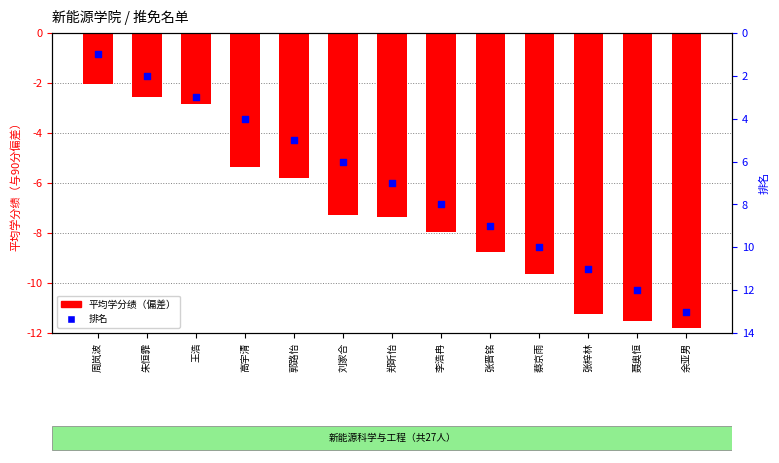

Which series reaches the minimum Y coordinate?

平均学分绩（偏差）